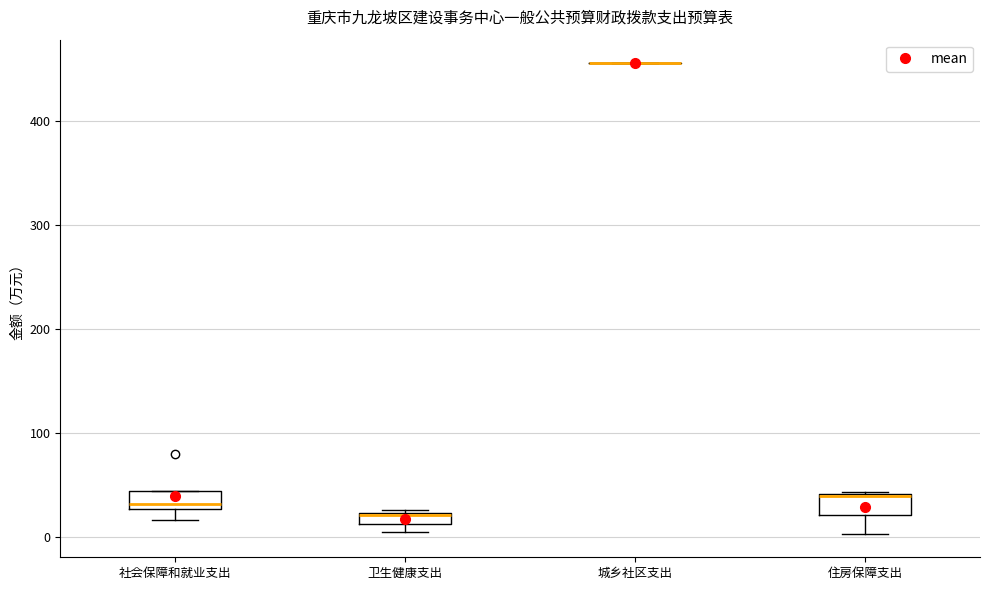

Where is the lower edge of the box for 住房保障支出 on the y-axis? The values are not printed on the chart, so give them approximately, as read against the axis.

20